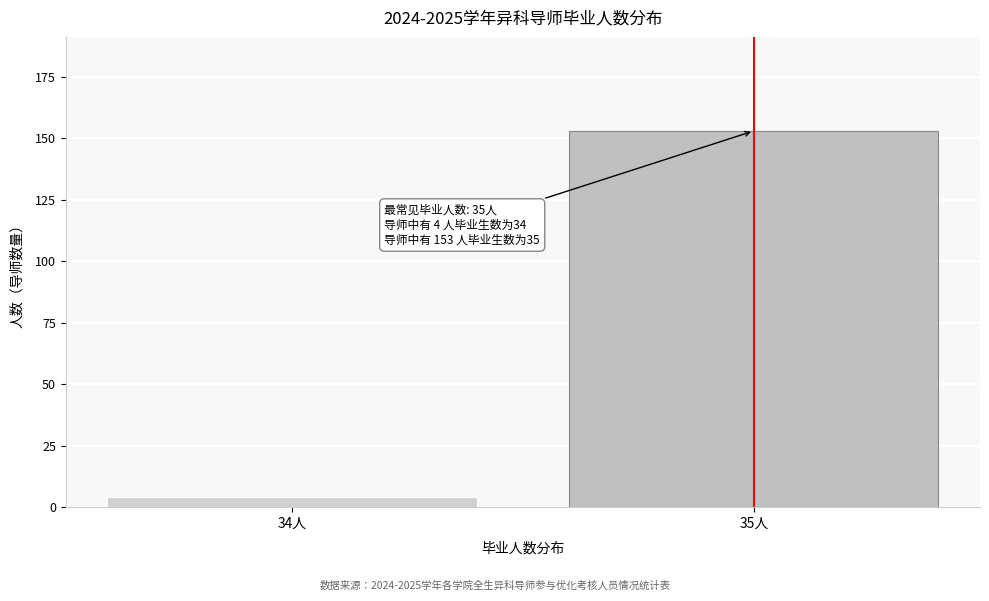

Reading left to right, list all the values displayed in this chart.

4	153